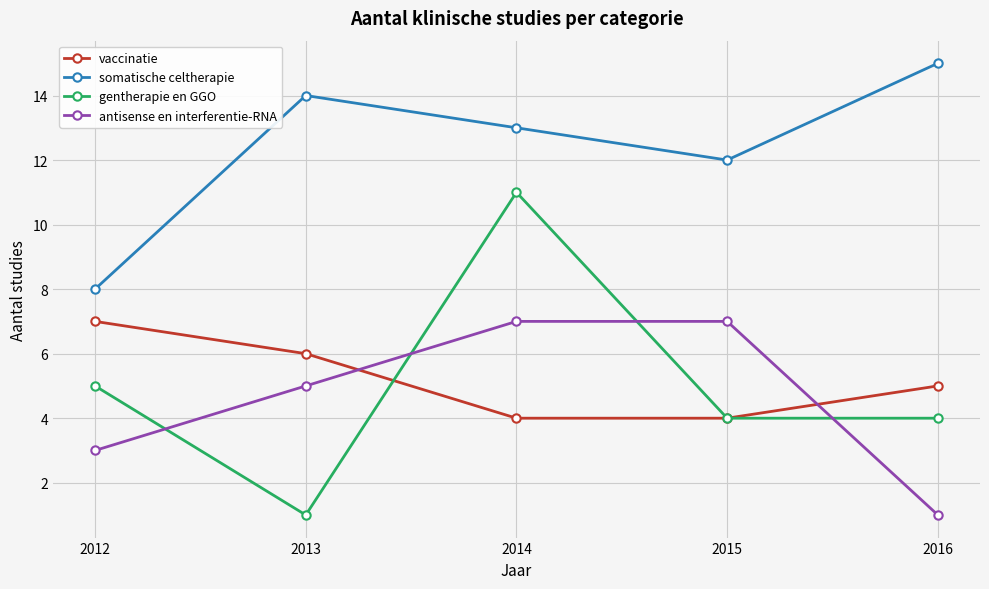

At which label does gentherapie en GGO first exceed 4?

2012